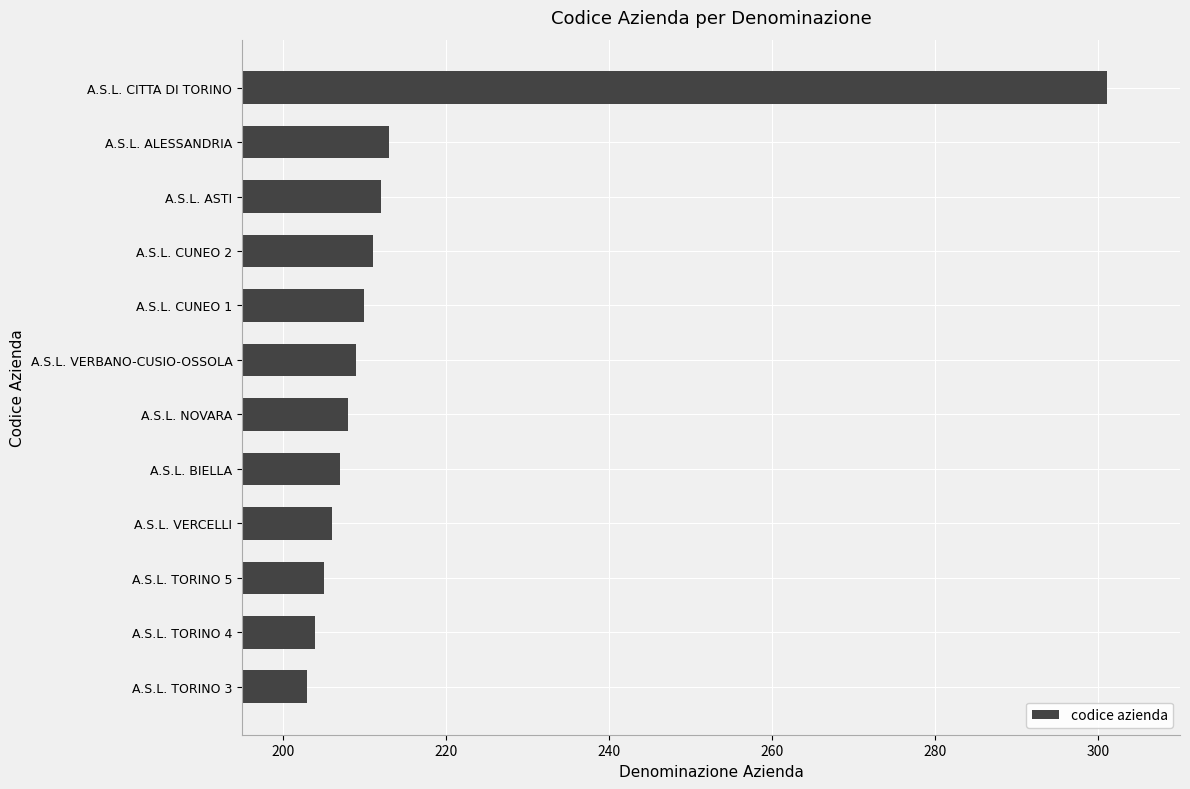

Reading bottom to top, list all the values displayed in this chart.

A.S.L. TORINO 3=203	A.S.L. TORINO 4=204	A.S.L. TORINO 5=205	A.S.L. VERCELLI=206	A.S.L. BIELLA=207	A.S.L. NOVARA=208	A.S.L. VERBANO-CUSIO-OSSOLA=209	A.S.L. CUNEO 1=210	A.S.L. CUNEO 2=211	A.S.L. ASTI=212	A.S.L. ALESSANDRIA=213	A.S.L. CITTA DI TORINO=301